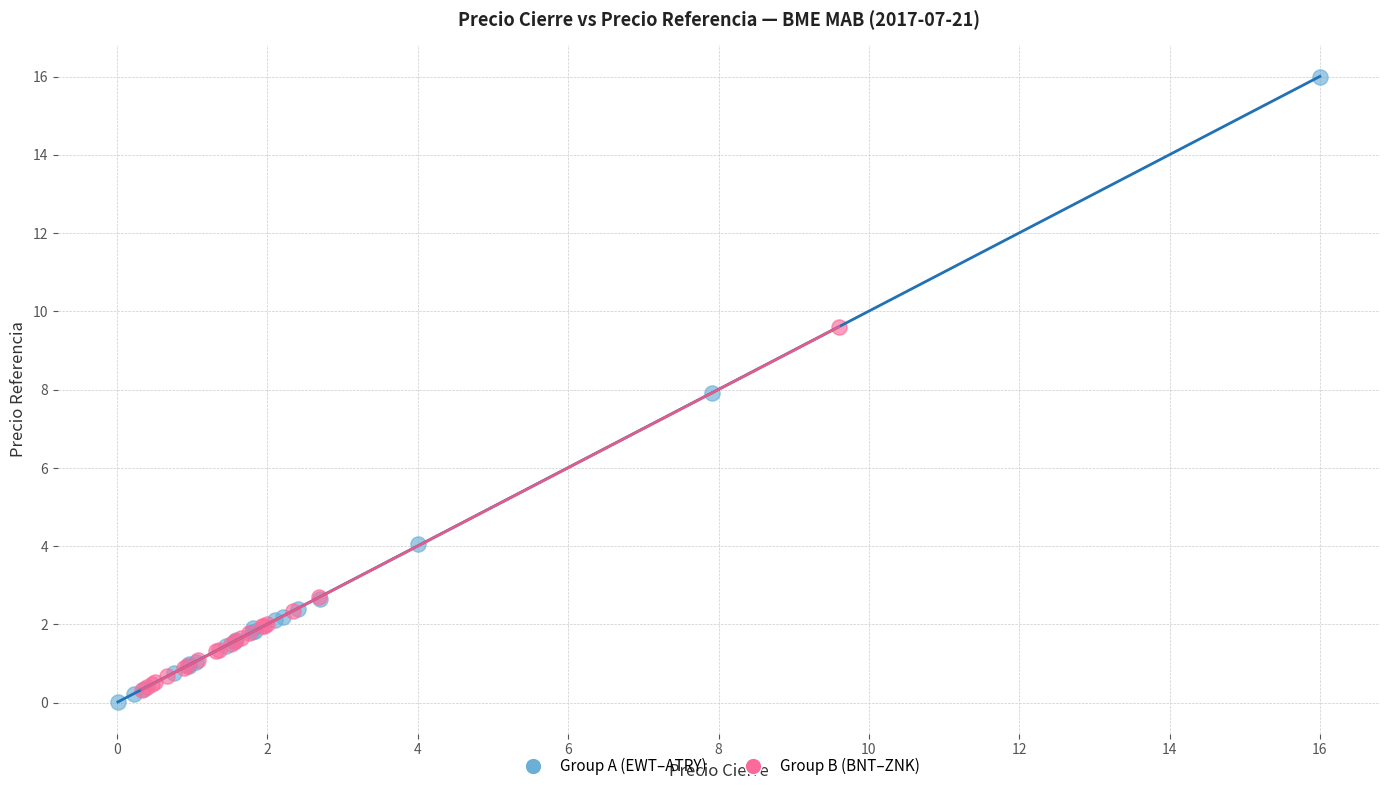

Which series has the largest Y range (max minus min)?

Group A (EWT–ATRY)